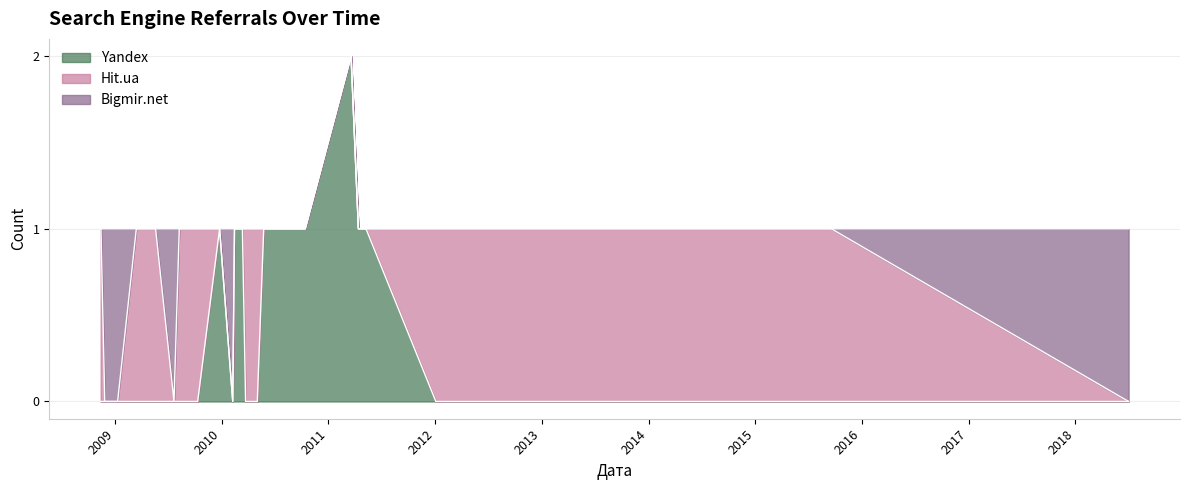

What are all the series names shown in the legend?

Yandex, Hit.ua, Bigmir.net